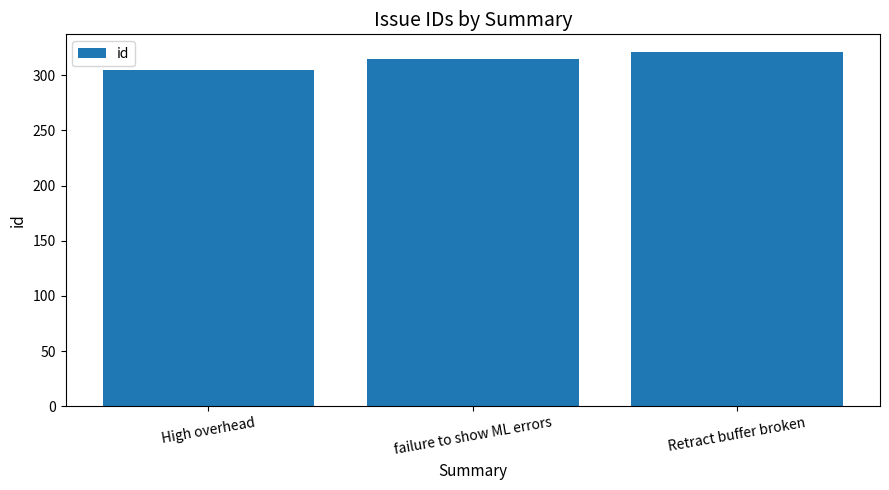

At which category does the chart reach its minimum across all series?

High overhead